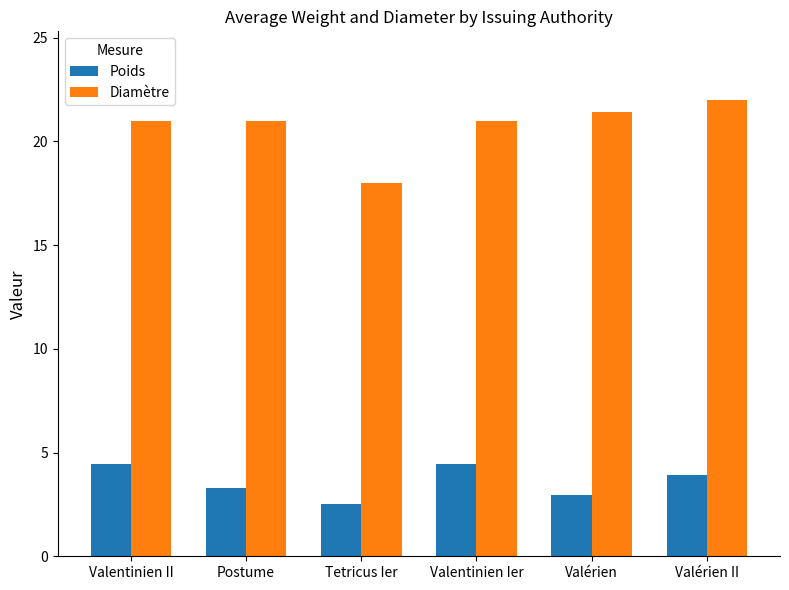

What is the value of the Diamètre bar at the 1st from the left?

21.0